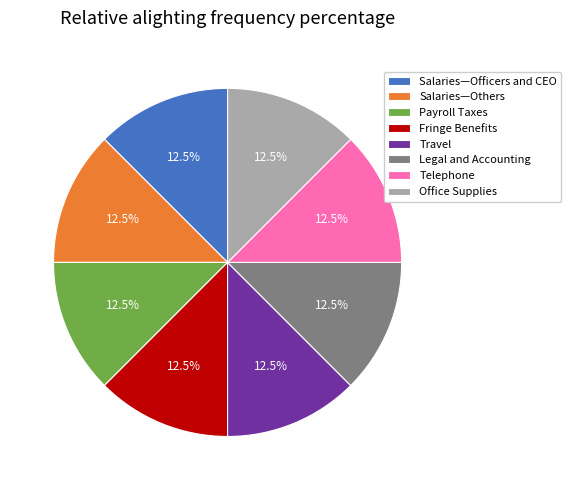

How many slices are in this pie chart?

8